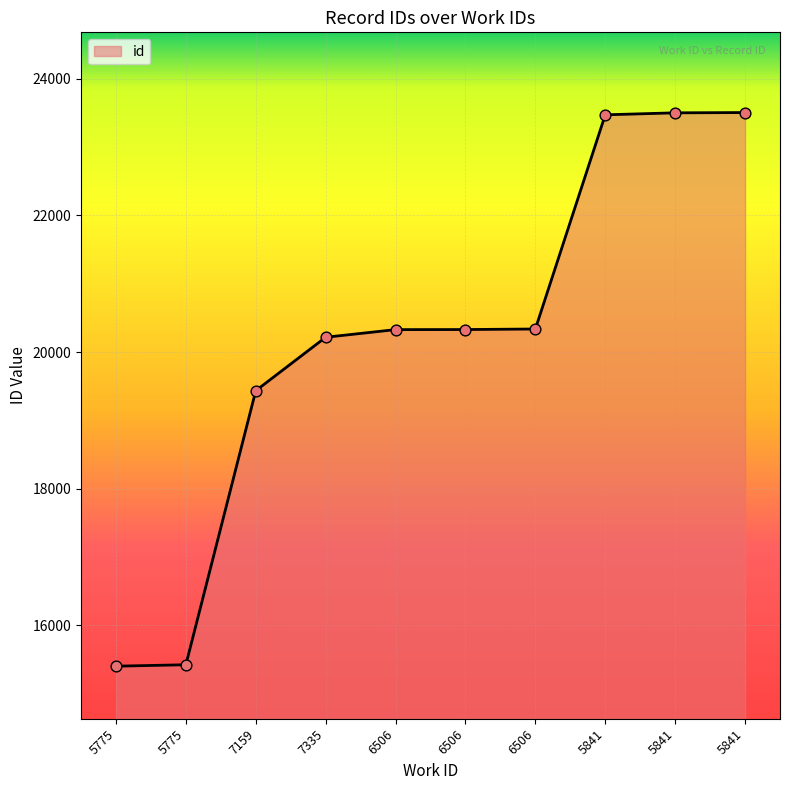

Does the chart have visible grid lines?

Yes